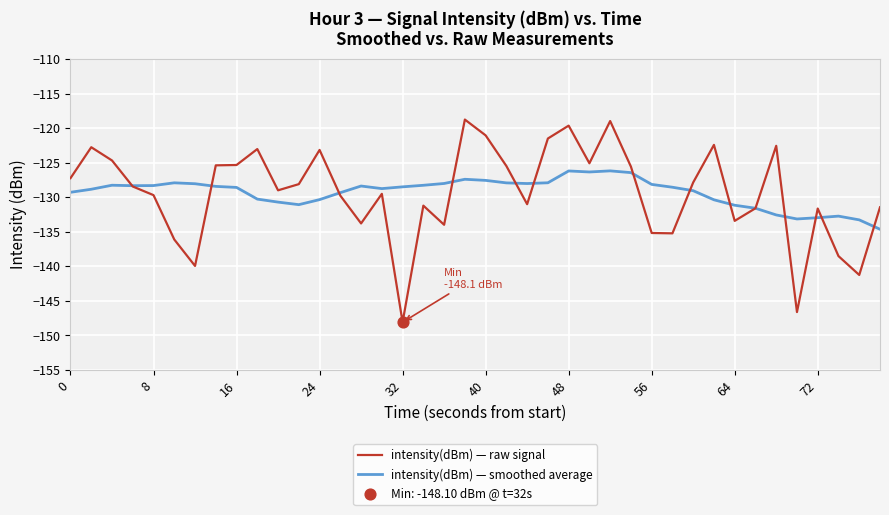

Which series has the widest spread of values?

intensity(dBm) — raw signal